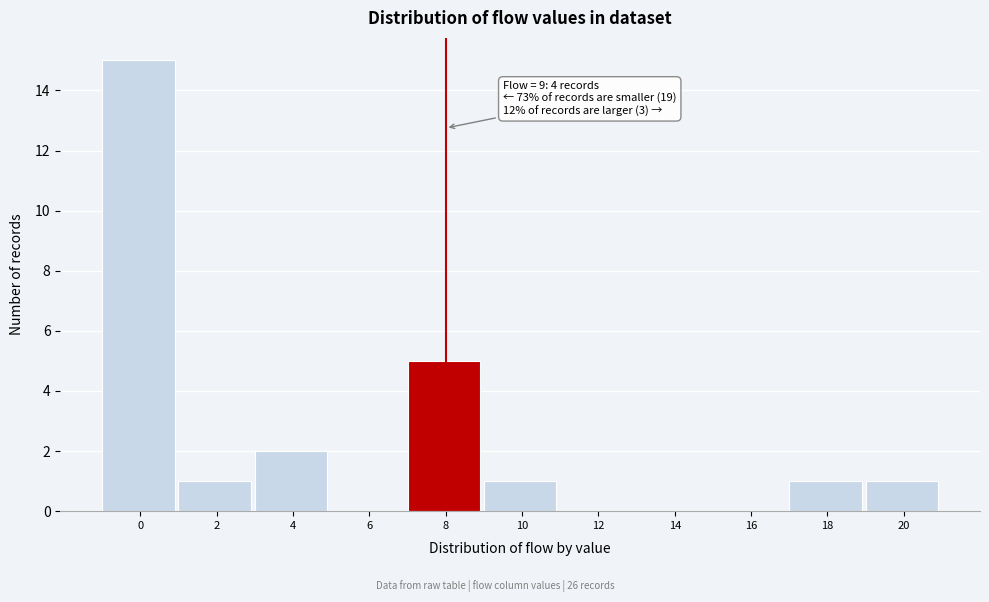

Reading left to right, what are all the values shown in this chart?

0=15	2=1	4=2	6=0	8=5	10=1	12=0	14=0	16=0	18=1	20=1